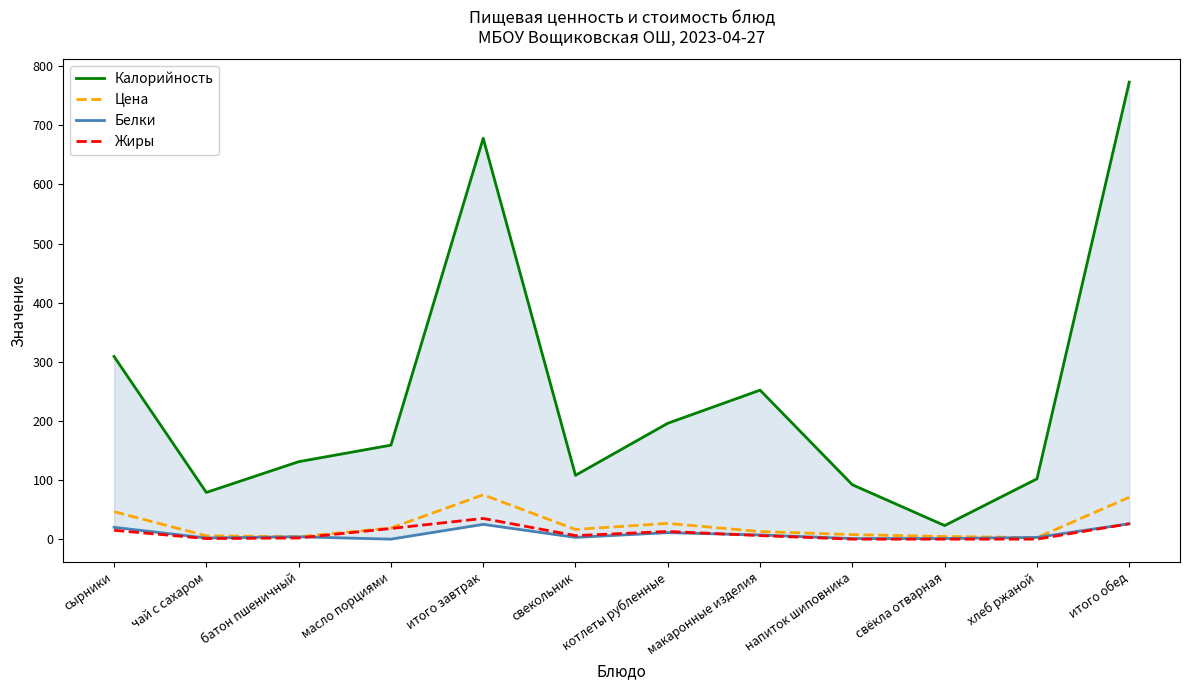

Reading right to left, extract all data points from this chart.

Калорийность: итого обед=773.0	хлеб ржаной=102.0	свёкла отварная=23.0	напиток шиповника=92.0	макаронные изделия=252.0	котлеты рубленные=196.0	свекольник=108.0	итого завтрак=678.0	масло порциями=159.0	батон пшеничный=131.0	чай с сахаром=79.0	сырники=309.0
Цена: итого обед=70.8	хлеб ржаной=2.6	свёкла отварная=4.5	напиток шиповника=7.7	макаронные изделия=12.8	котлеты рубленные=26.7	свекольник=16.4	итого завтрак=75.0	масло порциями=18.9	батон пшеничный=4.0	чай с сахаром=5.7	сырники=46.5
Белки: итого обед=26.0	хлеб ржаной=3.0	свёкла отварная=1.0	напиток шиповника=1.0	макаронные изделия=7.0	котлеты рубленные=11.0	свекольник=3.0	итого завтрак=25.0	масло порциями=0.0	батон пшеничный=4.0	чай с сахаром=2.0	сырники=20.0
Жиры: итого обед=26.0	хлеб ржаной=0.0	свёкла отварная=0.0	напиток шиповника=0.0	макаронные изделия=6.0	котлеты рубленные=13.0	свекольник=6.0	итого завтрак=35.0	масло порциями=18.0	батон пшеничный=2.0	чай с сахаром=1.0	сырники=15.0